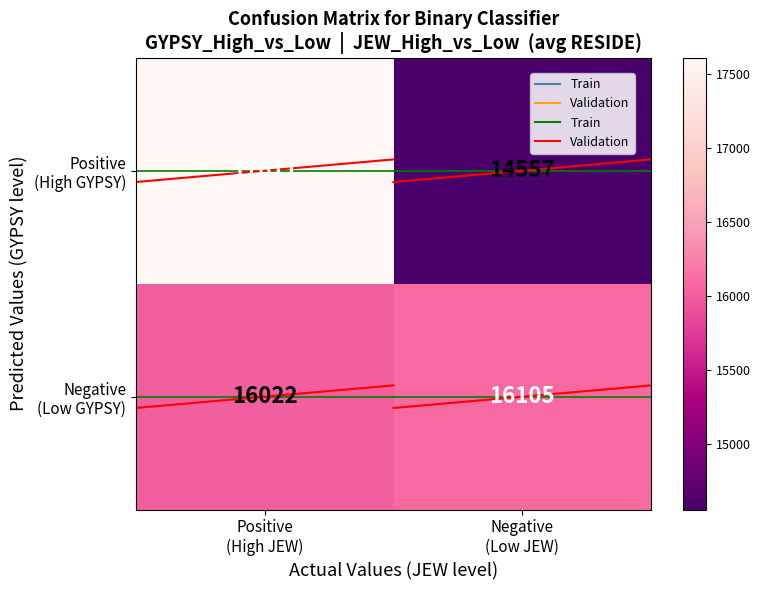

What is the maximum value shown in the chart?

17611